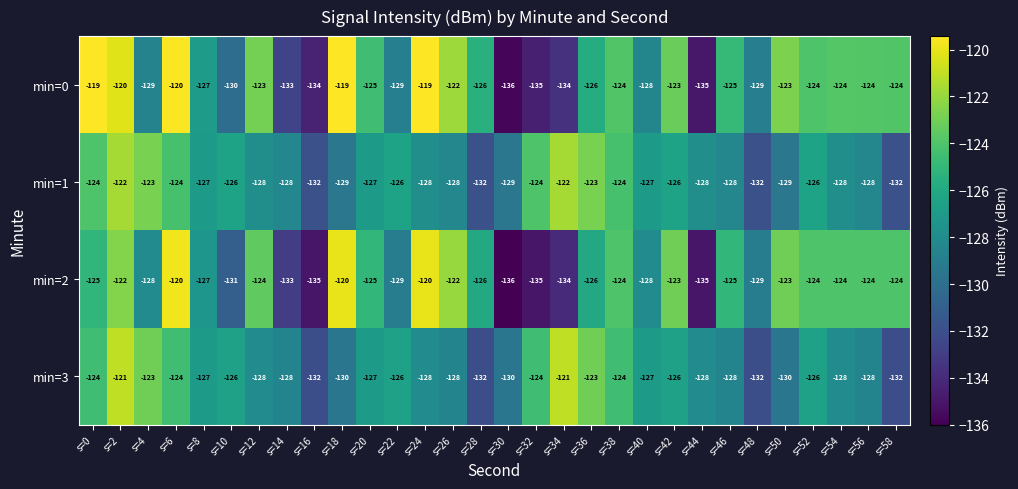

Where does the min=3 series first go above -127?

s=0